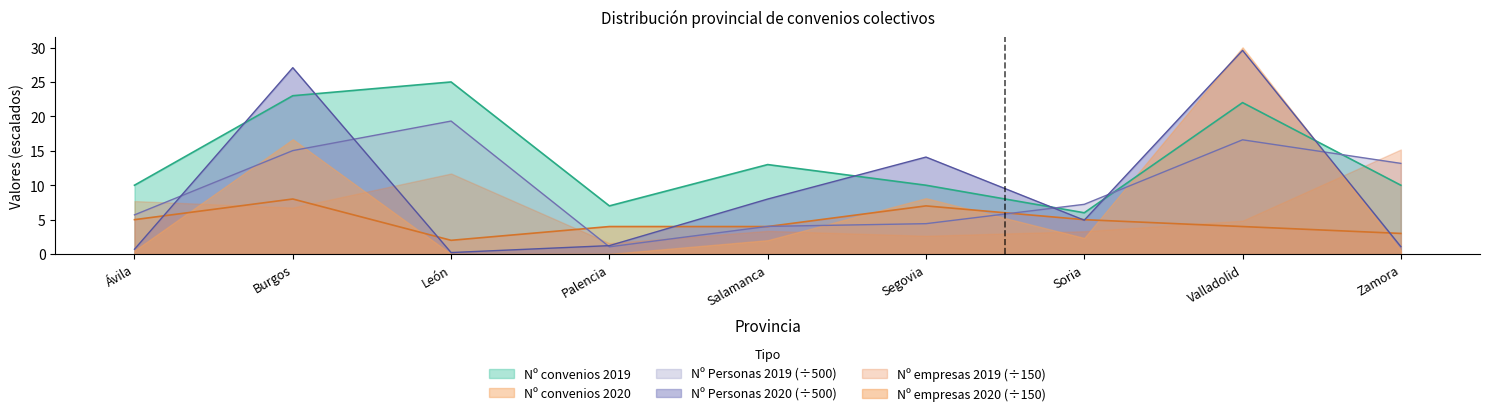

The value of Nº Personas 2020 at Salamanca is 2.7. True or false?

False